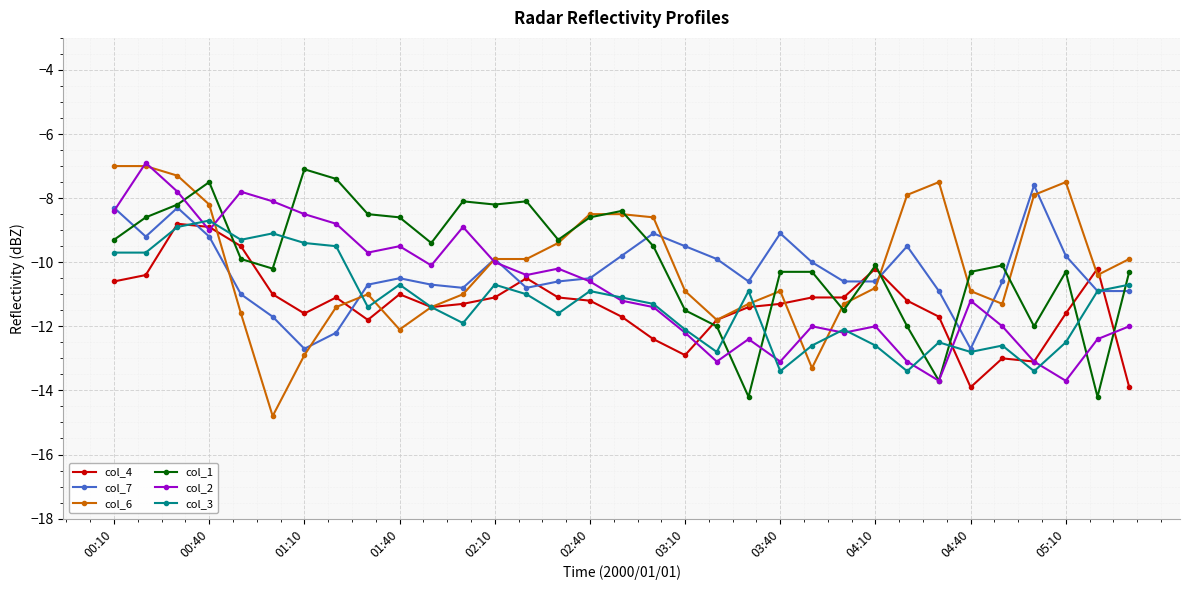

True or false: col_6 has more than 1 points higher than both neighbors.

True